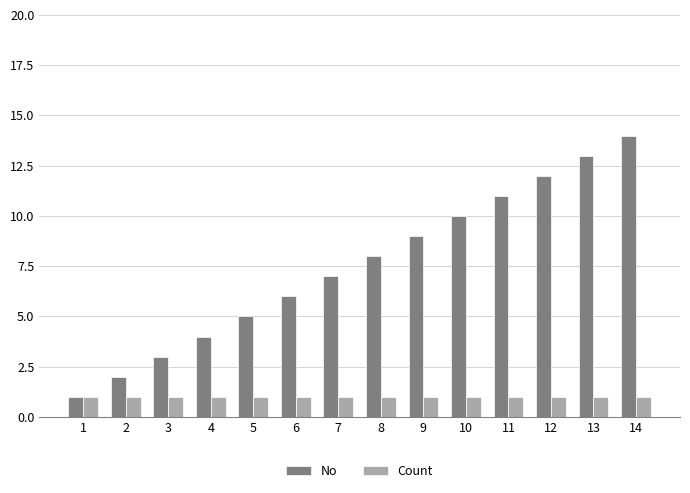

What is the greatest value displayed?

14